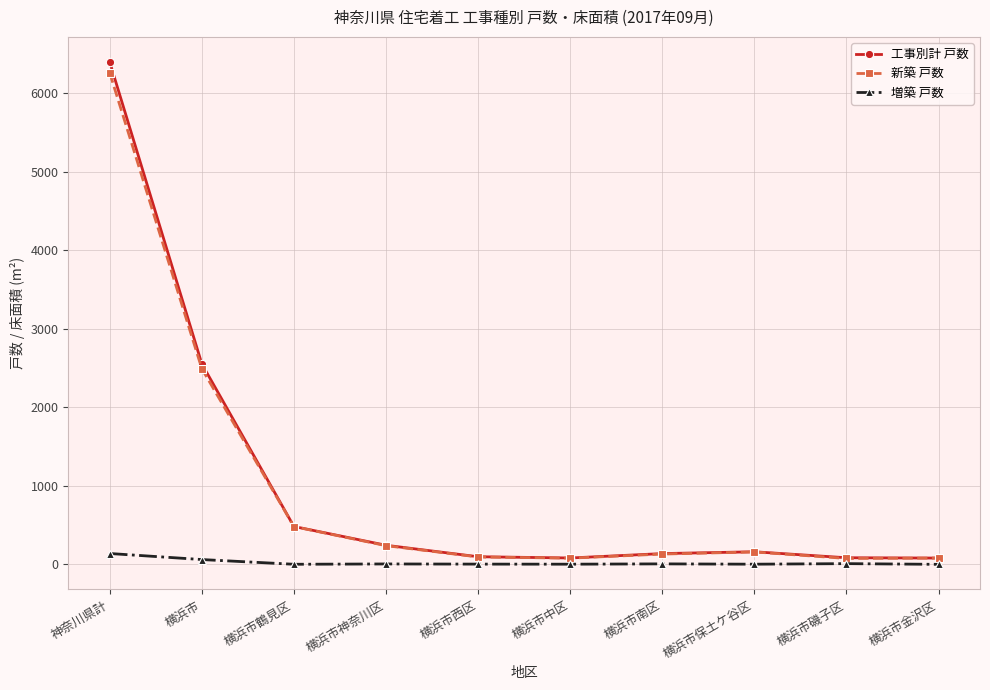

What is the maximum value for 工事別計 戸数?

6396